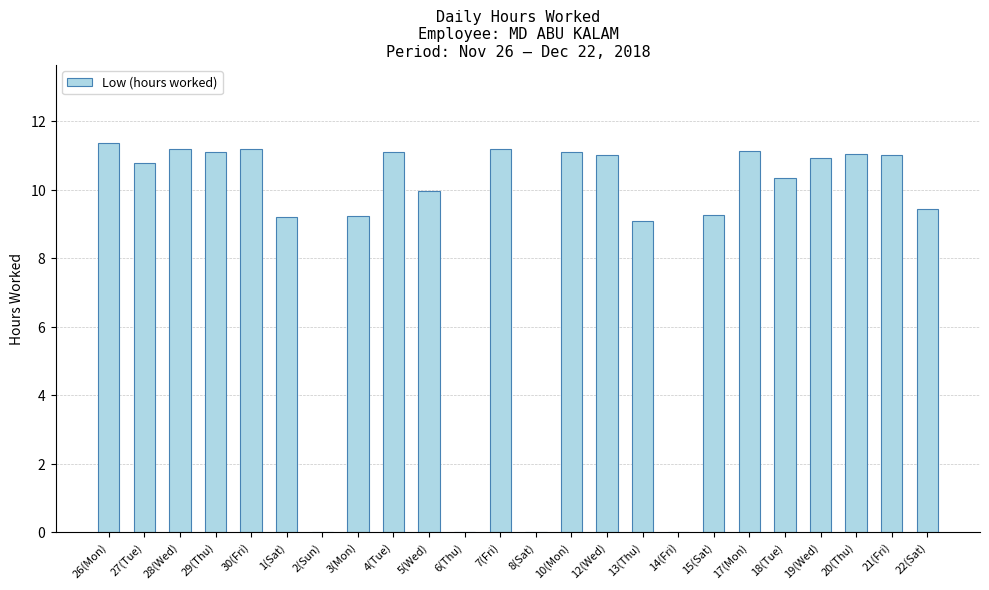

How many series are shown in this chart?

1